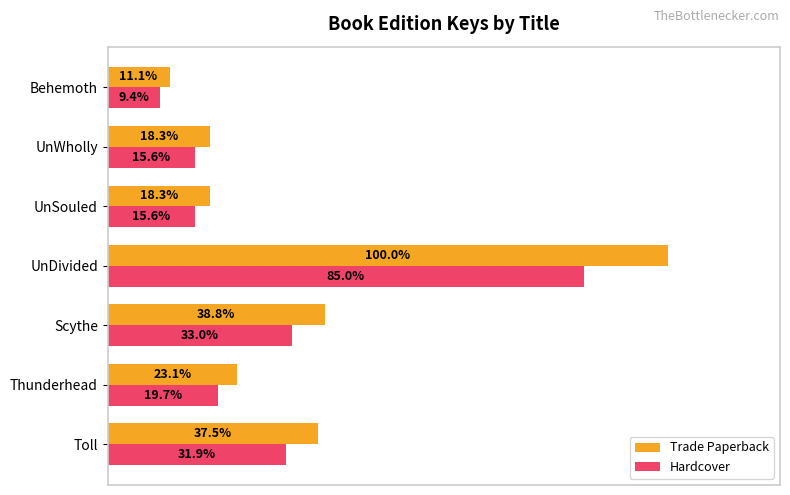

At which category is the sum across all series the highest?

UnDivided